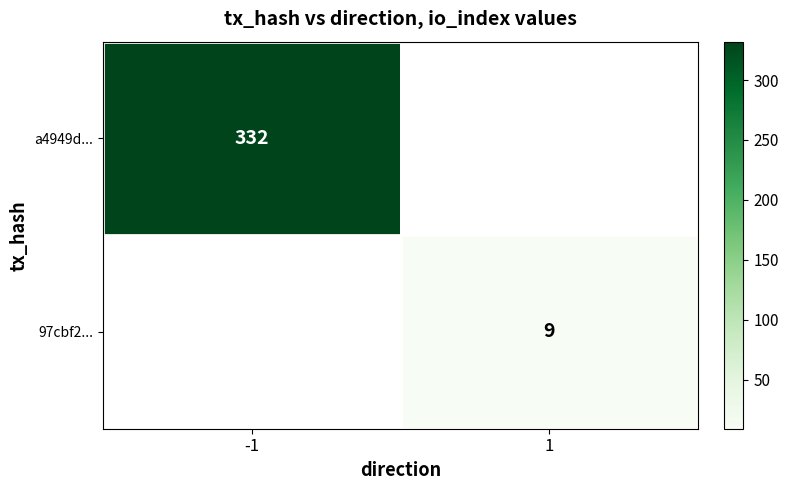

True or false: 97cbf2... has a value of 9 at 1.

True